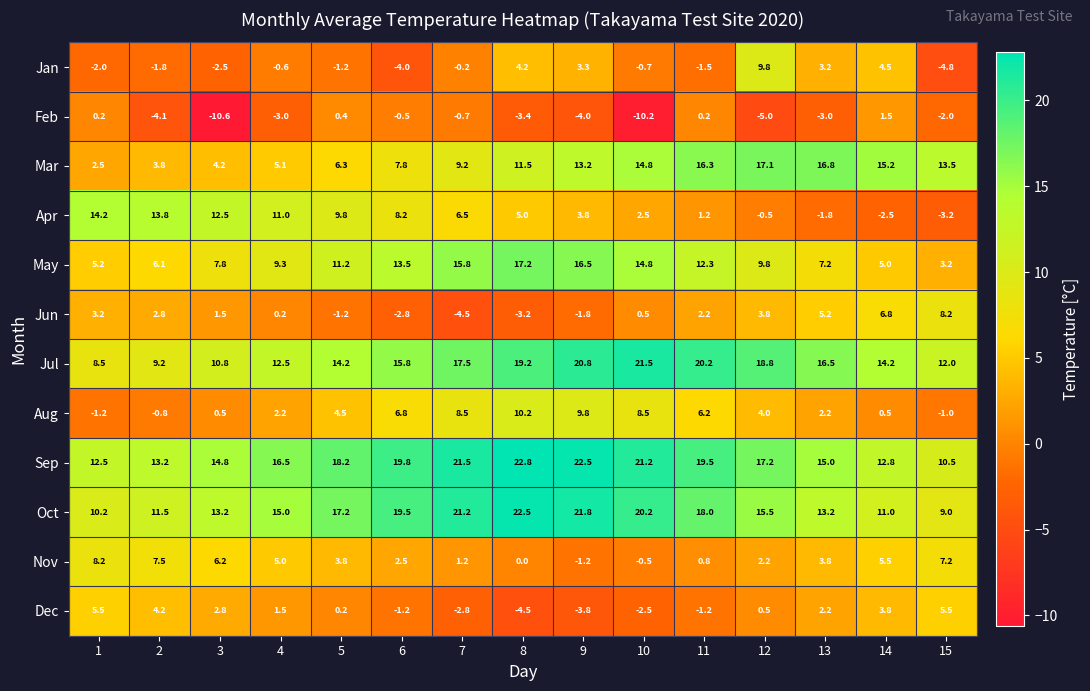

What is the greatest value displayed?

22.8